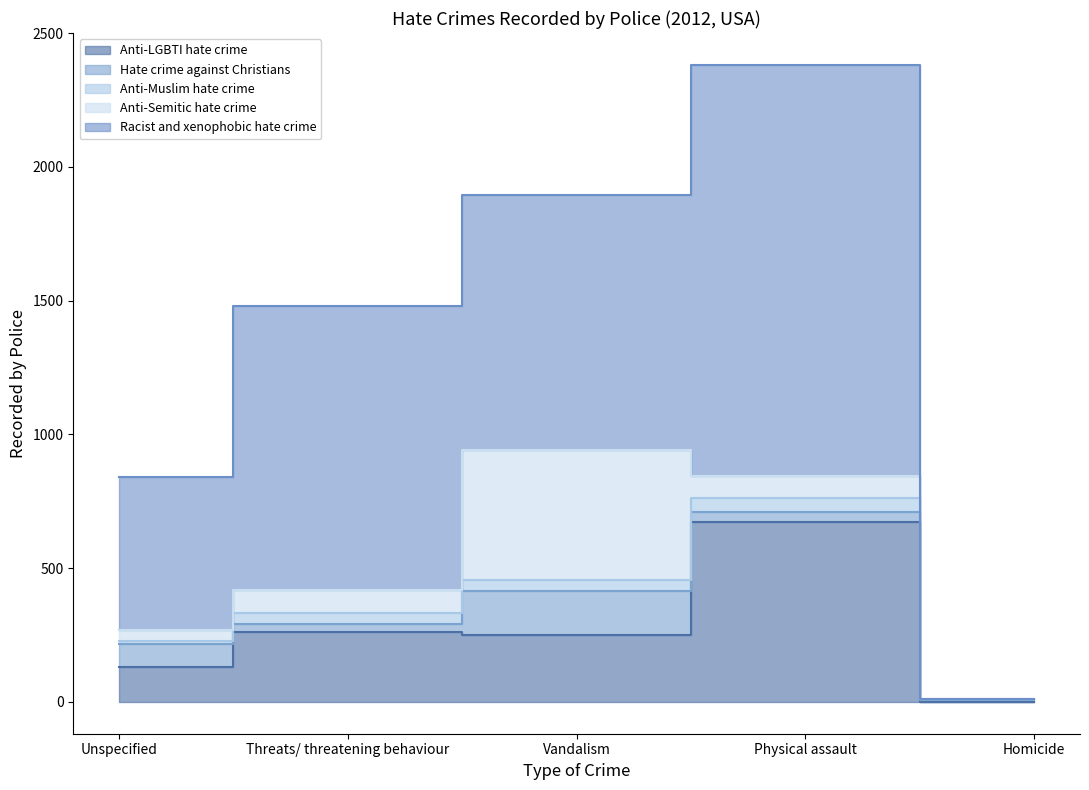

Reading left to right, transcribe all the data shown in this chart.

Anti-LGBTI hate crime: Unspecified=132	Threats/ threatening behaviour=262	Vandalism=249	Physical assault=674	Homicide=1
Hate crime against Christians: Unspecified=86	Threats/ threatening behaviour=28	Vandalism=167	Physical assault=34	Homicide=6
Anti-Muslim hate crime: Unspecified=10	Threats/ threatening behaviour=43	Vandalism=39	Physical assault=55	Homicide=2
Anti-Semitic hate crime: Unspecified=40	Threats/ threatening behaviour=87	Vandalism=486	Physical assault=83	Homicide=0
Racist and xenophobic hate crime: Unspecified=574	Threats/ threatening behaviour=1059	Vandalism=952	Physical assault=1535	Homicide=1